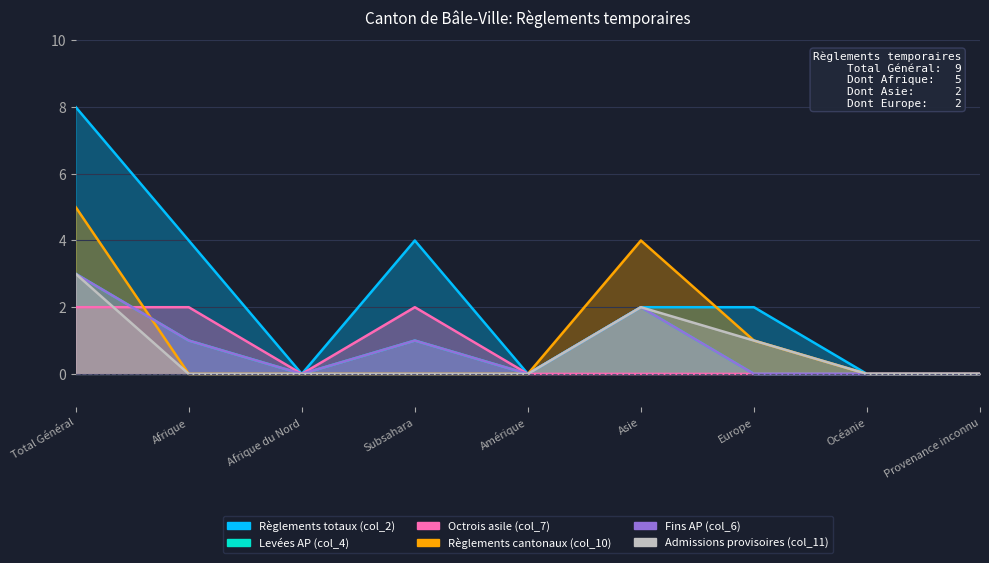

Reading right to left, what are all the values shown in this chart?

Règlements totaux (col_2): 0	0	2	2	0	4	0	4	8
Levées AP (col_4): 0	0	0	2	0	1	0	1	3
Octrois asile (col_7): 0	0	0	0	0	2	0	2	2
Règlements cantonaux (col_10): 0	0	1	4	0	0	0	0	5
Fins AP (col_6): 0	0	0	2	0	1	0	1	3
Admissions provisoires (col_11): 0	0	1	2	0	0	0	0	3